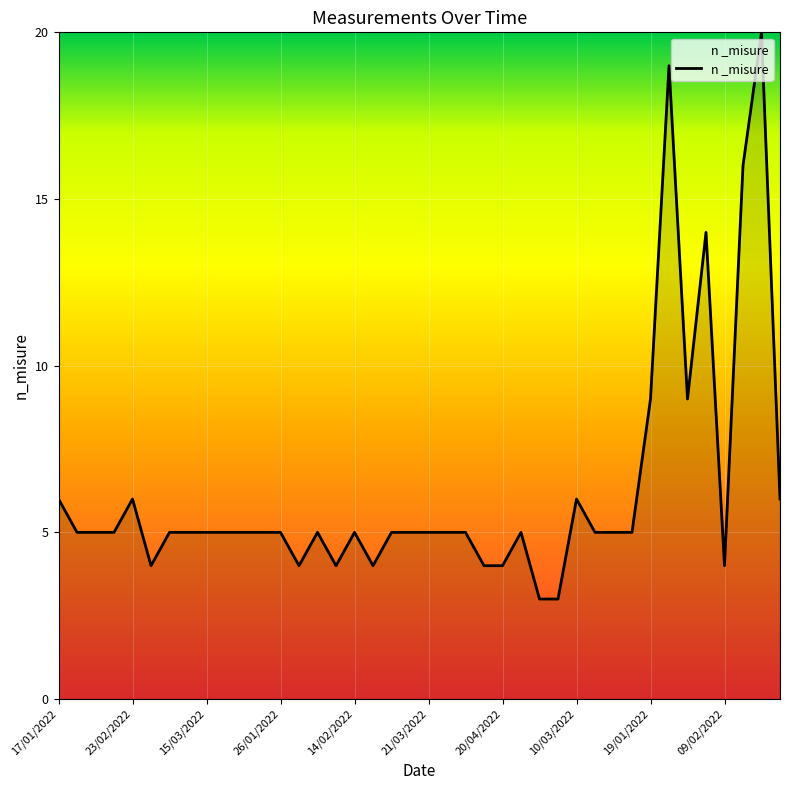

What is the difference between the maximum and minimum values?

17